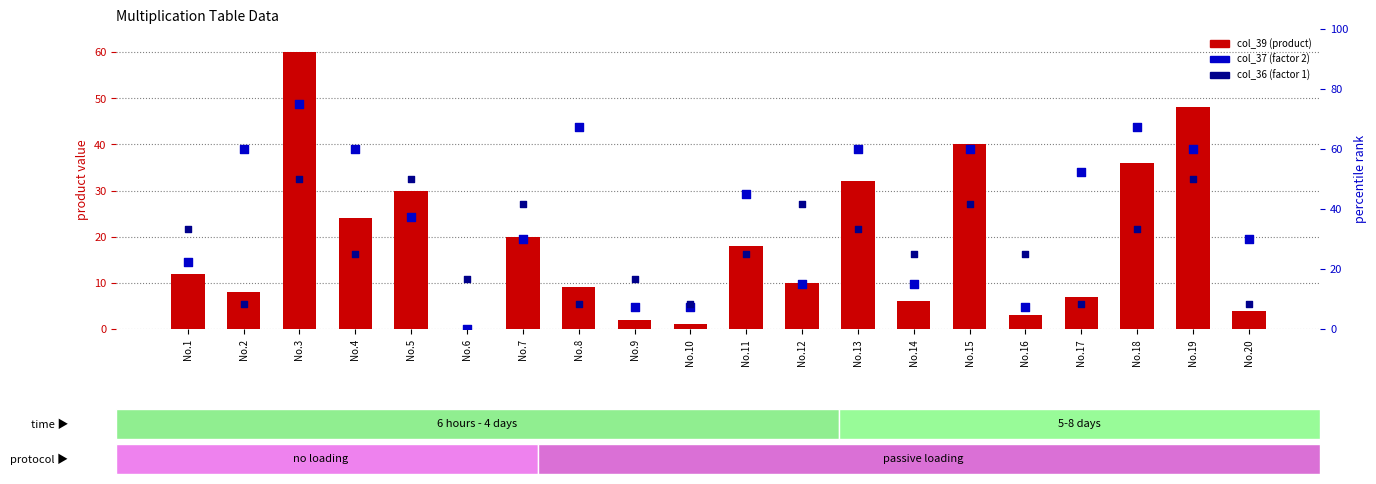

Which series has the largest Y range (max minus min)?

col_37